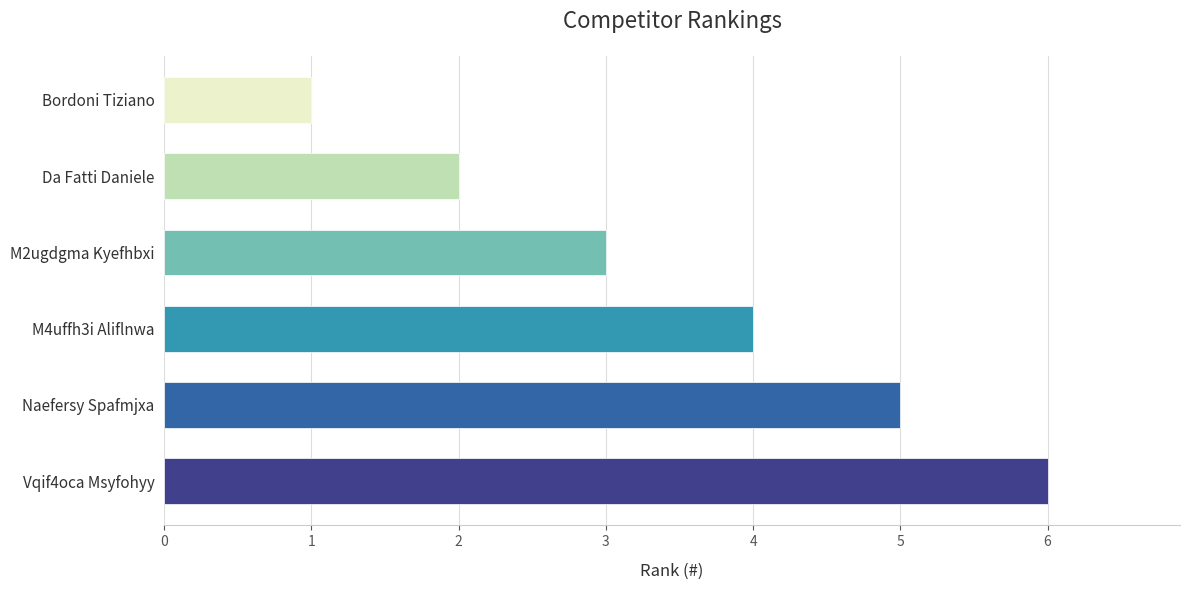

What is the average value?

4